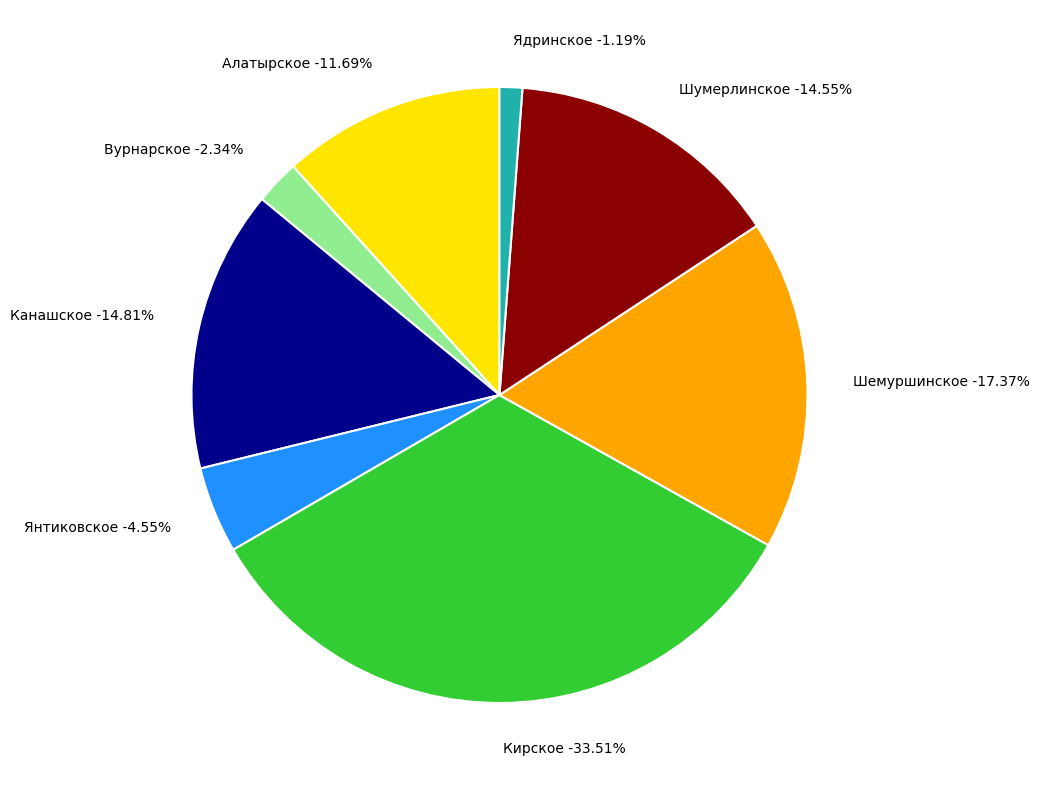

What percentage is NOT represented by Шемуршинское?

82.6%